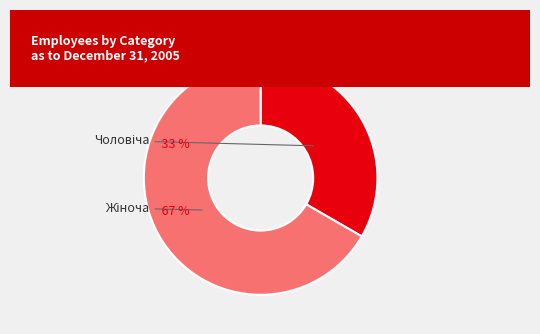

What is the majority slice?

Жіноча